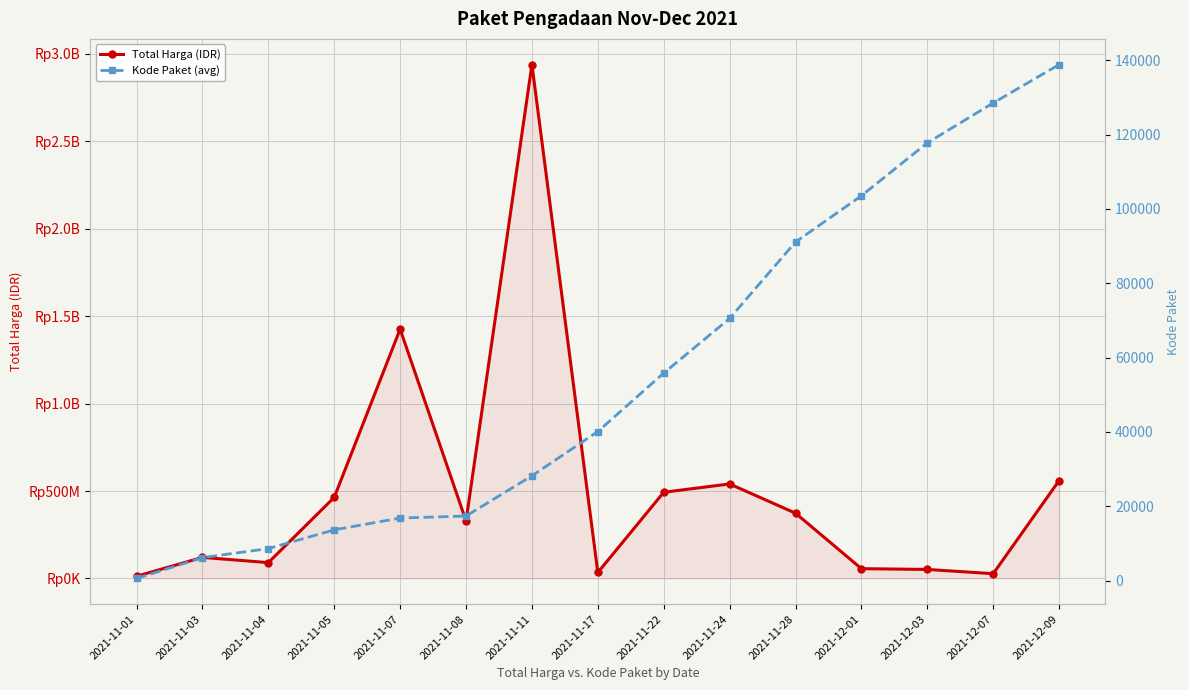

Rank the categories by Kode Paket (avg) value from highest to lowest.

2021-12-09, 2021-12-07, 2021-12-03, 2021-12-01, 2021-11-28, 2021-11-24, 2021-11-22, 2021-11-17, 2021-11-11, 2021-11-08, 2021-11-07, 2021-11-05, 2021-11-04, 2021-11-03, 2021-11-01